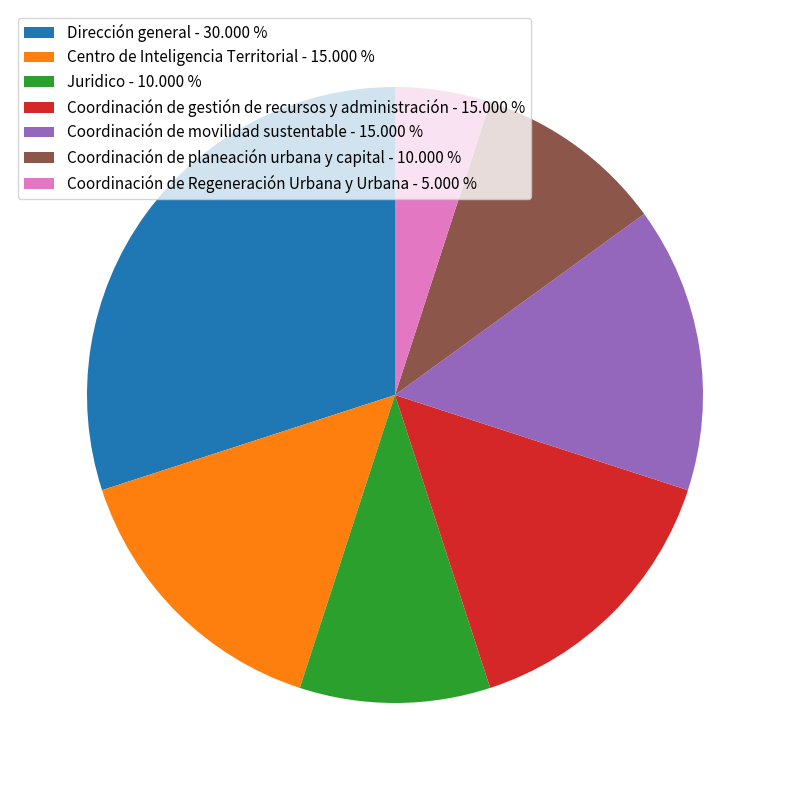

Is the sum of Dirección general - 30.000 % and Coordinación de planeación urbana y capital - 10.000 % greater than half?

No